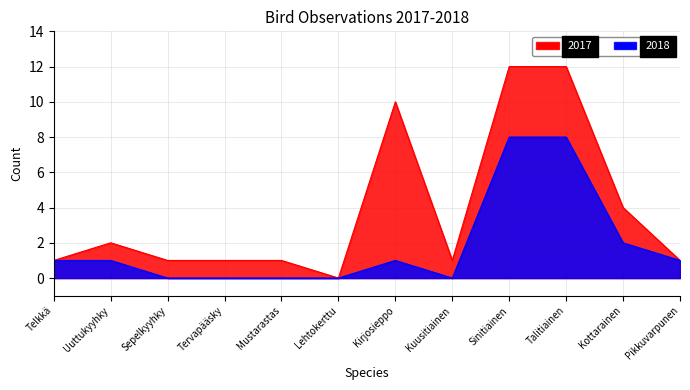

True or false: 2017 and 2018 cross at least once.

False